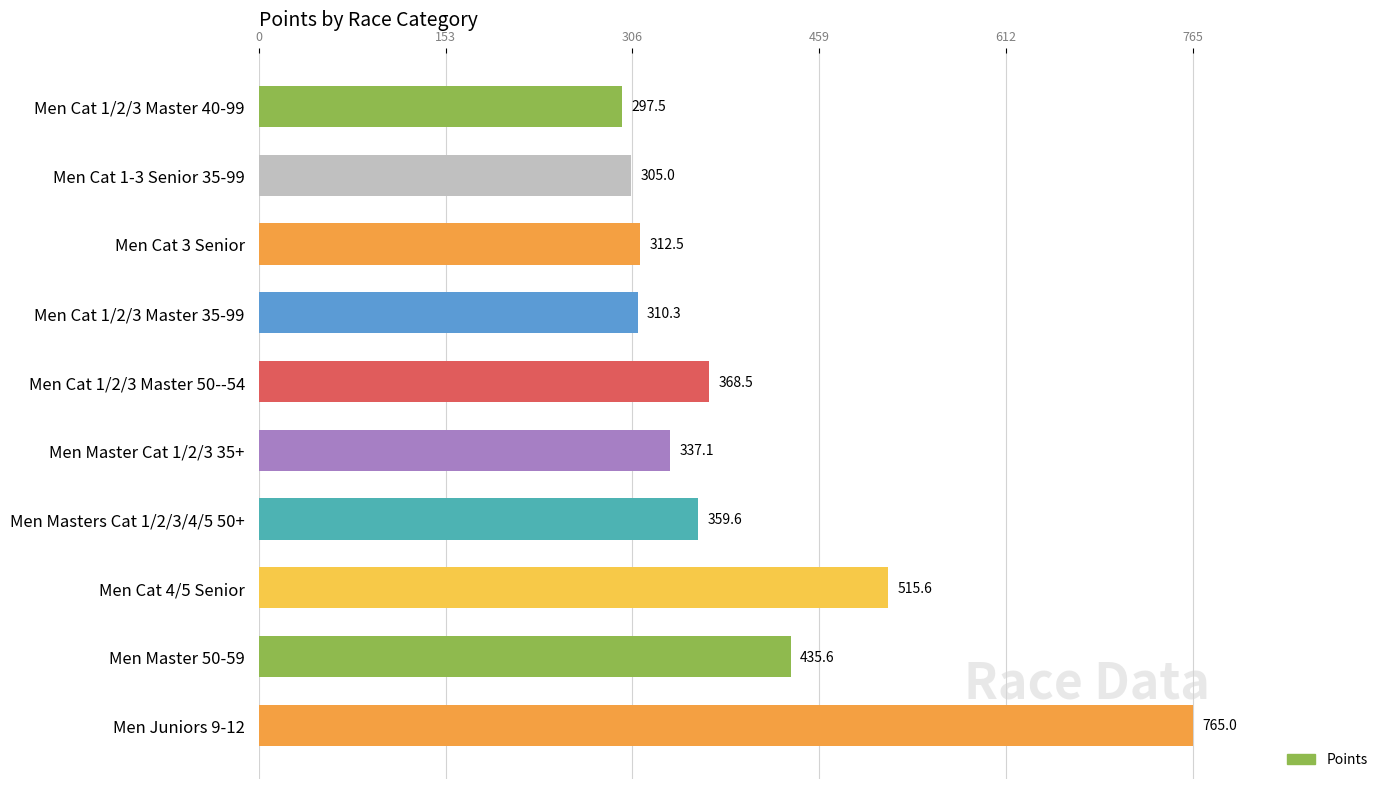

How many bars are there in total?

10